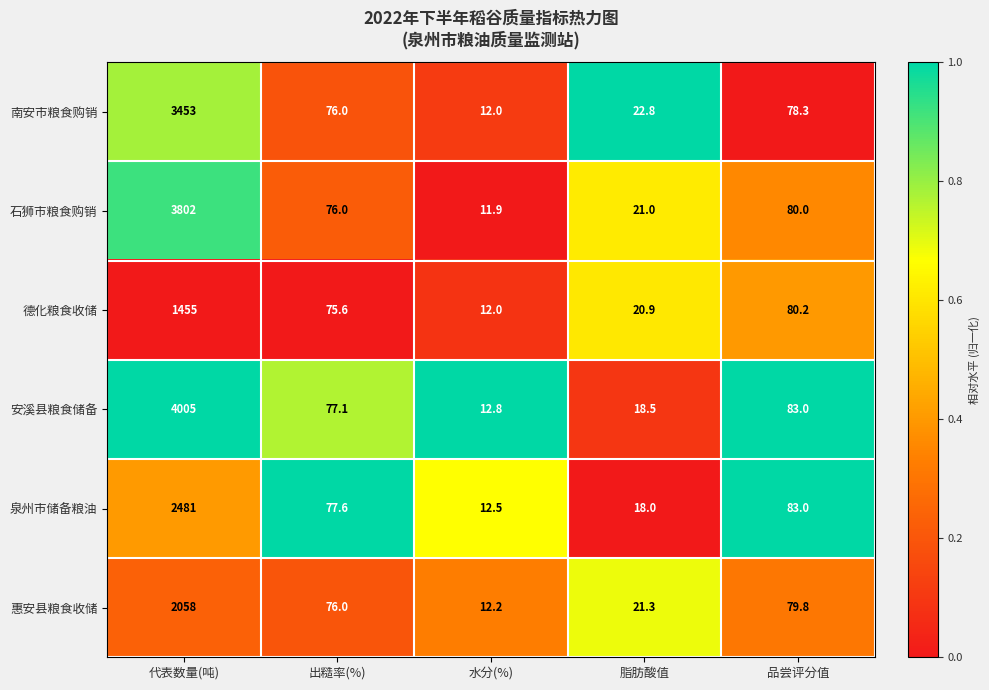

Which series changed the most between 代表数量(吨) and 品尝评分值?

安溪县粮食储备